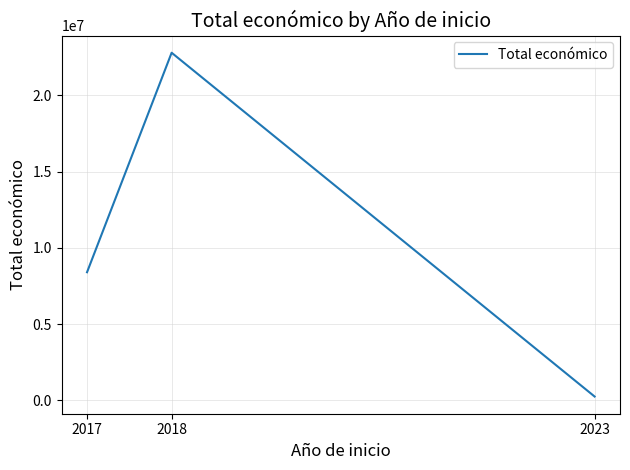

How many values are below 8406877?

1